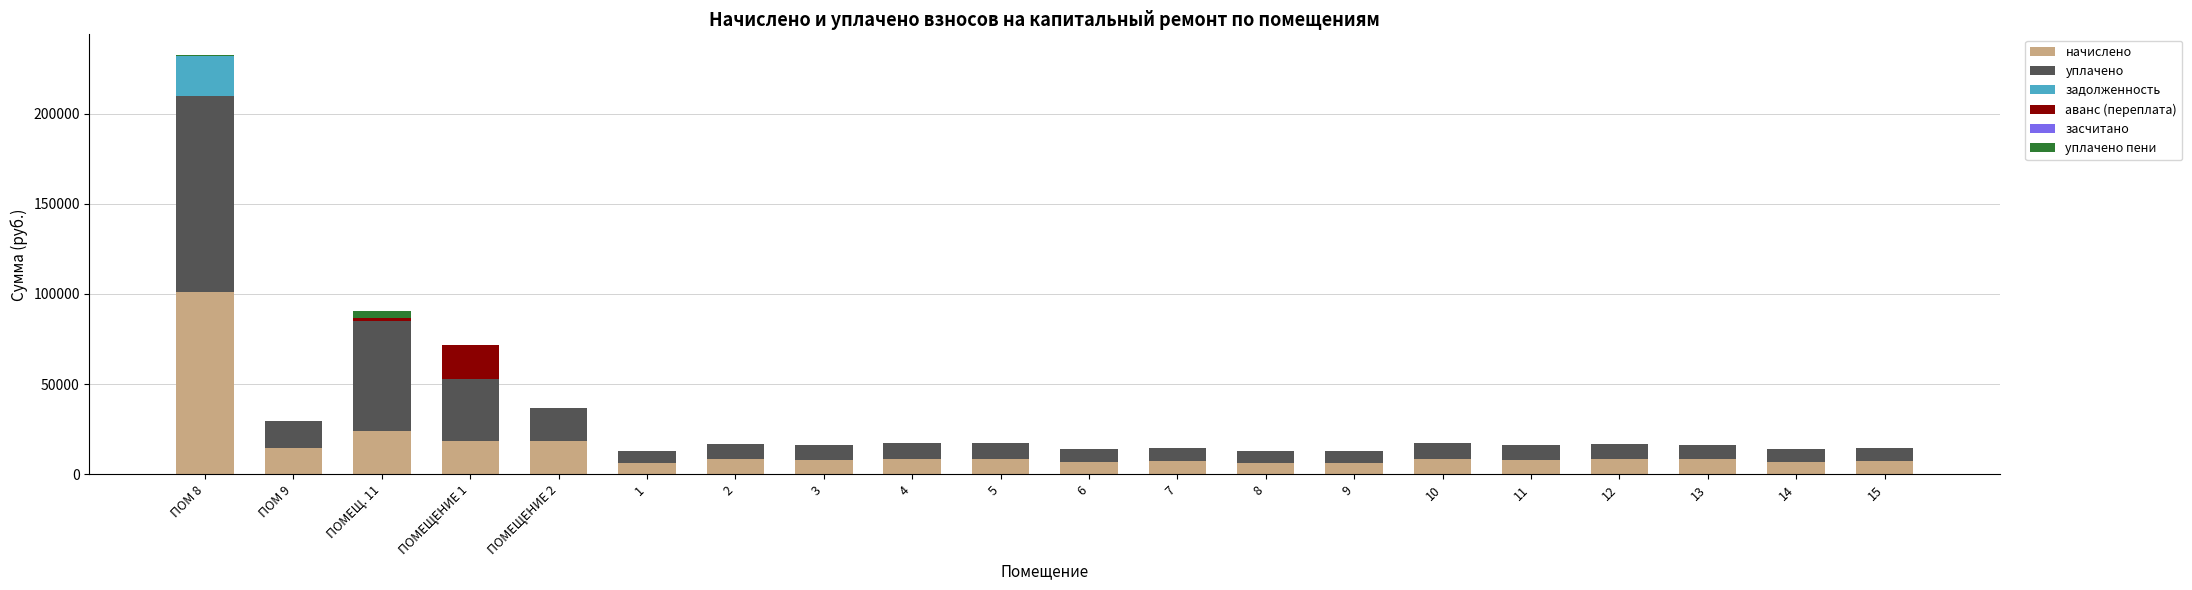

At which label does начислено reach its peak?

ПОМ 8